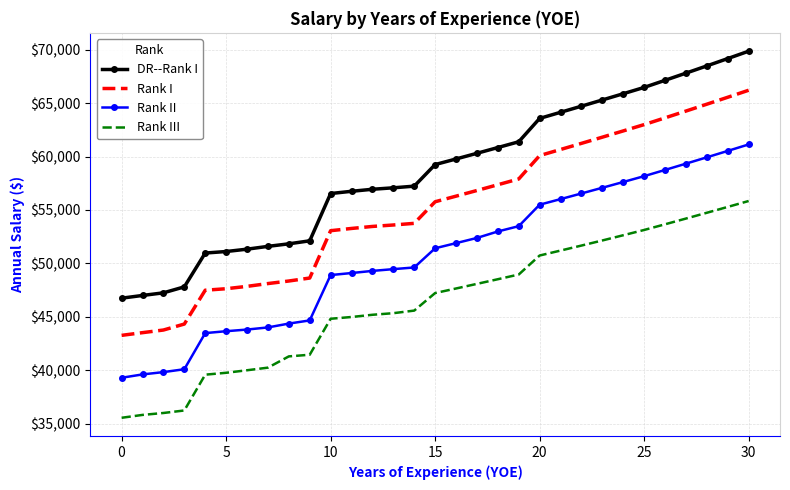

Which series has the largest range (max minus min)?

DR--Rank I